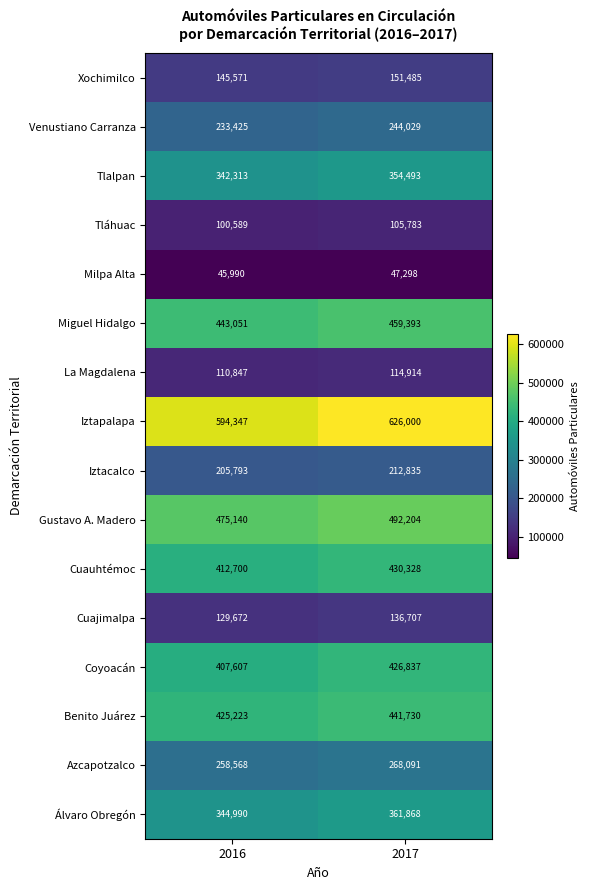

True or false: Gustavo A. Madero has a value of 674431 at 2016.

False